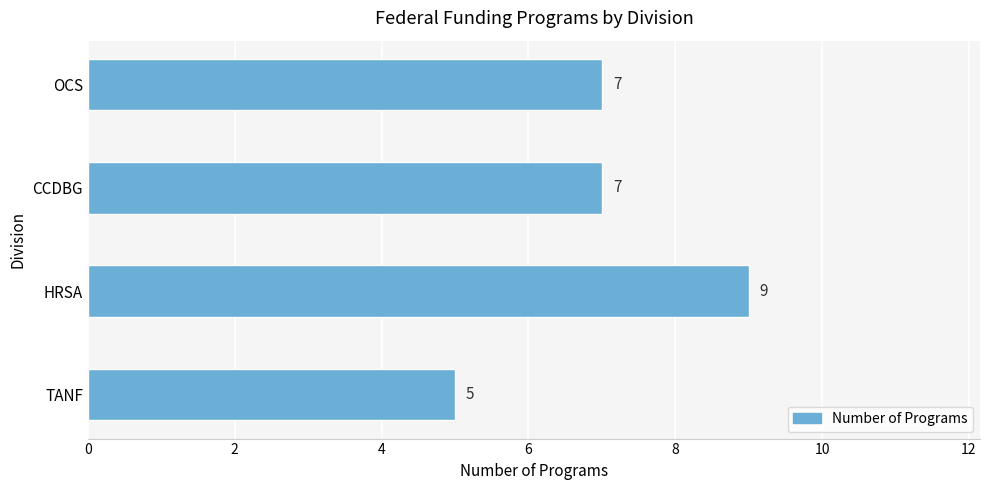

How many values are below 7?

1